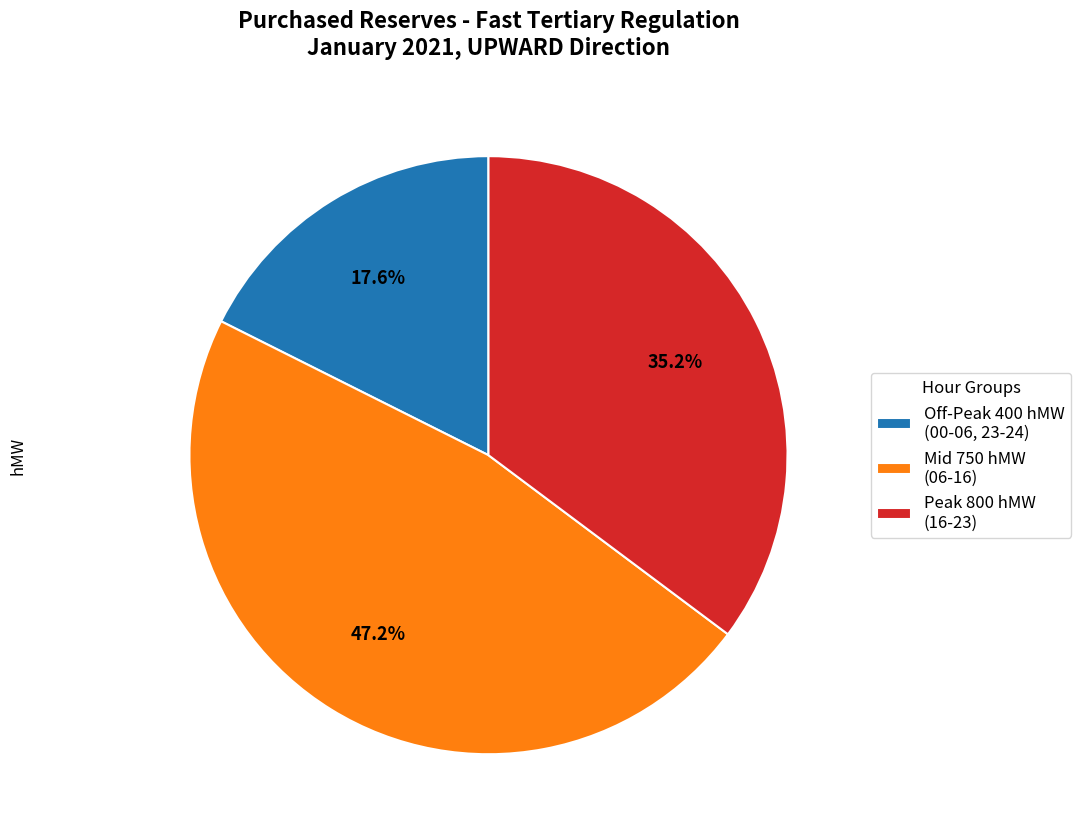

To the nearest percent, what is the average slice percentage?

33%